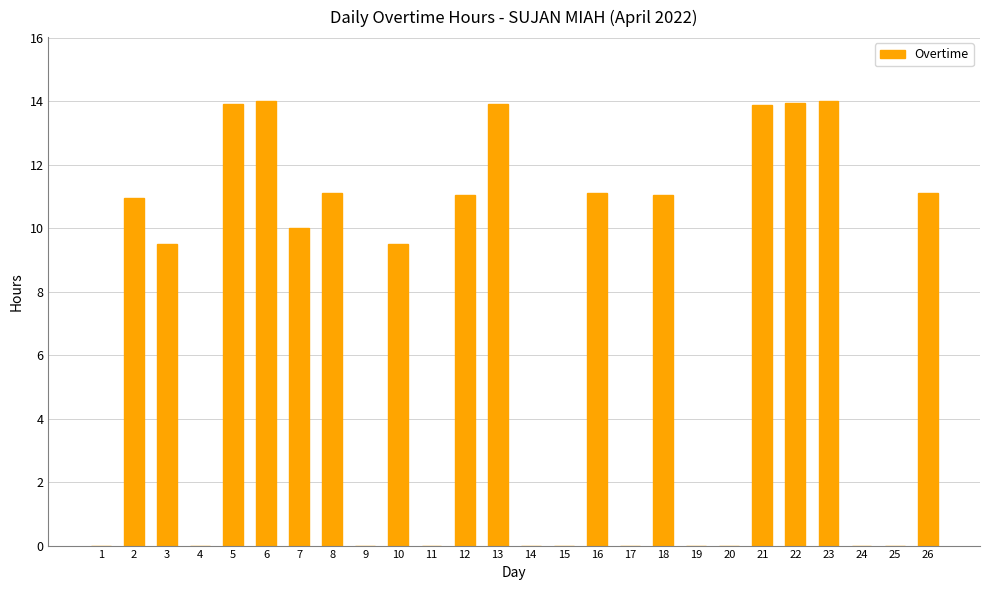

What is the greatest value displayed?

14.0